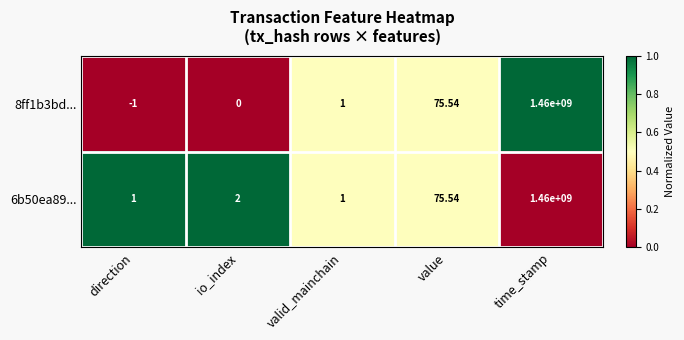

Which label corresponds to the largest value in the chart?

time_stamp